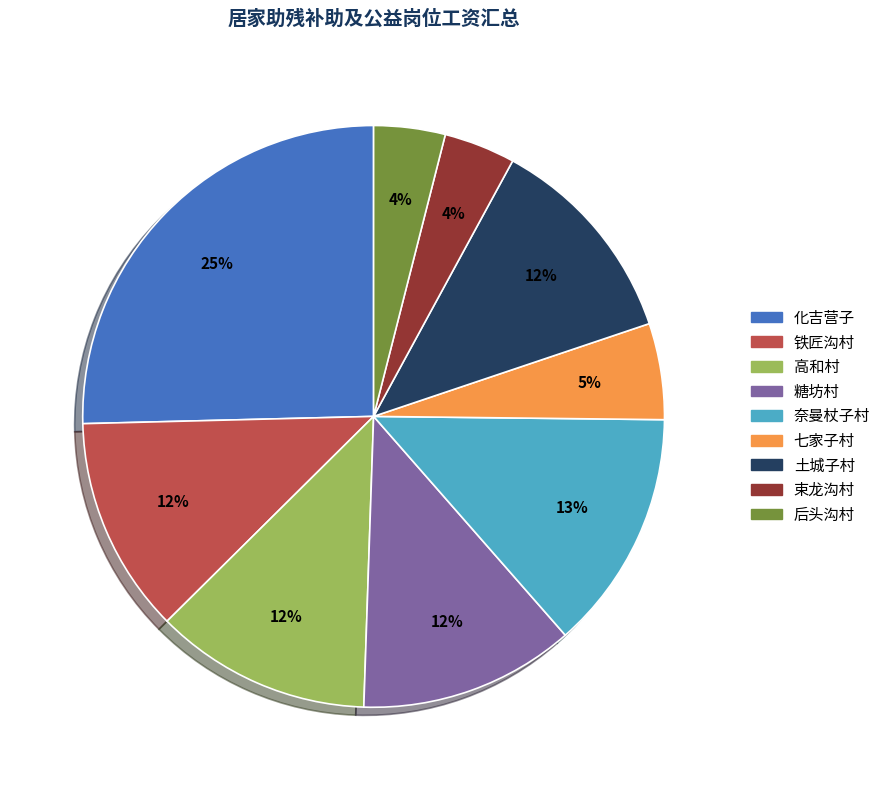

How many slices are in this pie chart?

9